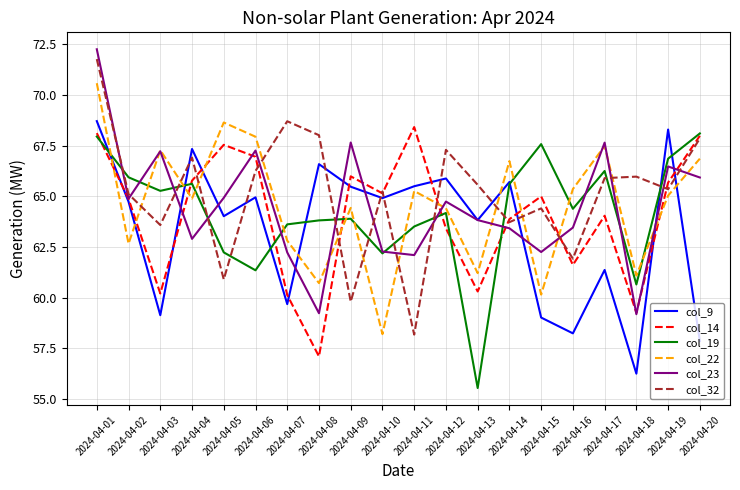

At which category does col_23 reach its first local peak?

2024-04-03